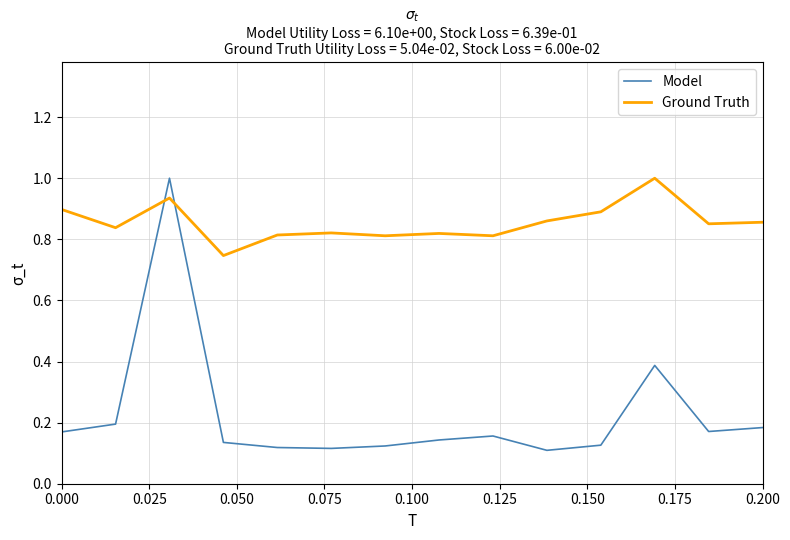

Rank the series by their average value, from lowest to highest.

Model, Ground Truth